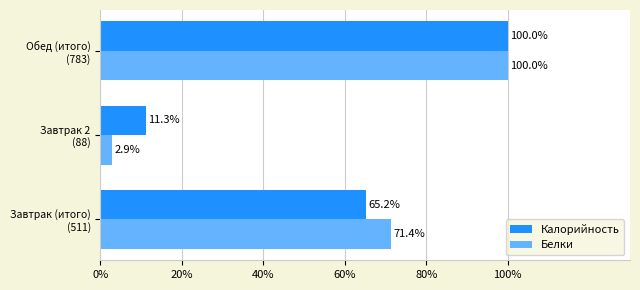

Which series has the widest spread of values?

Белки